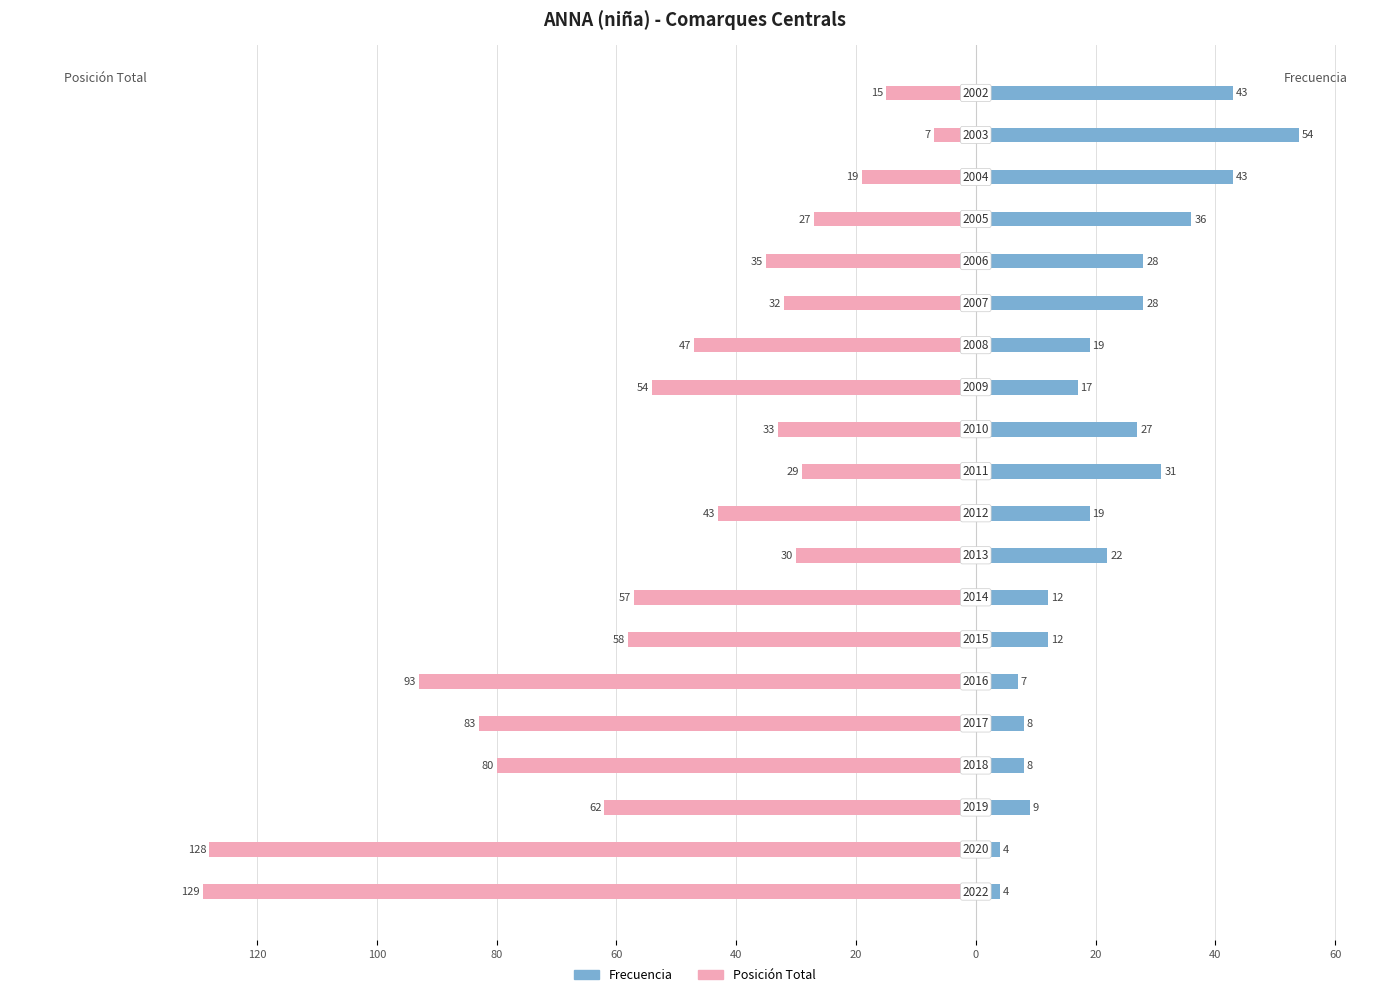

What is the difference between the maximum and second lowest values in the Frecuencia series?

50